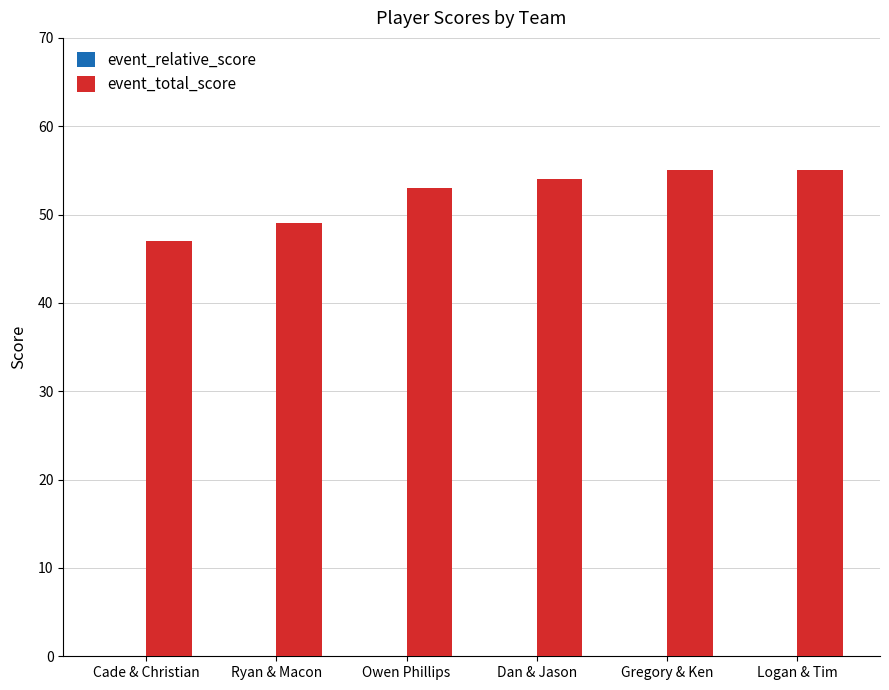

Between Logan & Tim and Ryan & Macon, which is larger?

Logan & Tim